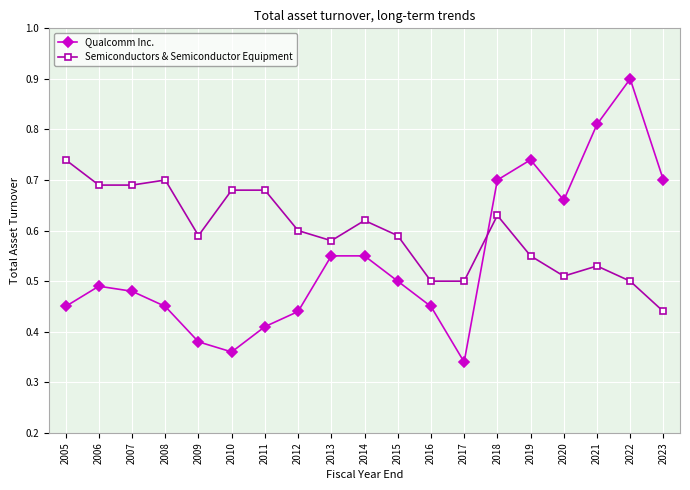

Count the Qualcomm Inc. values in the range 0 to 1.

19